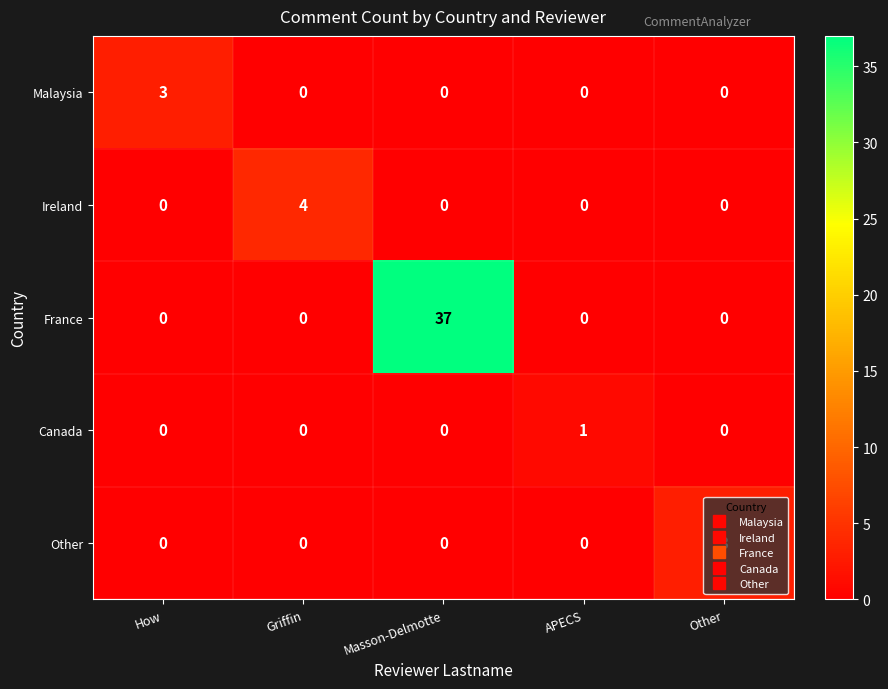

What is the difference between the maximum and second lowest values in the Other series?

3